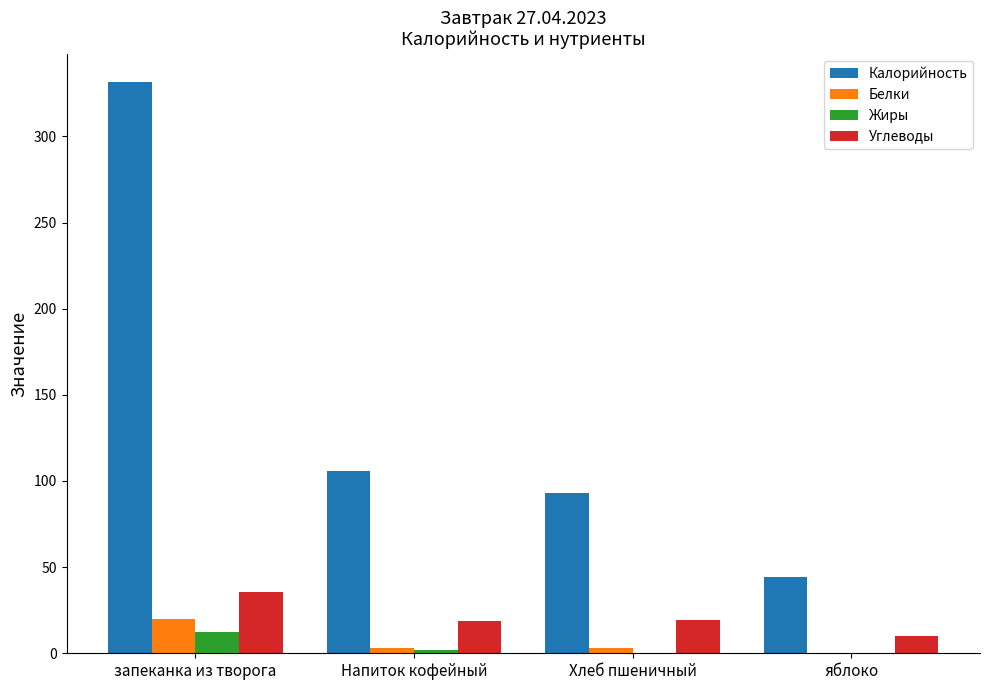

What is the approximate value of Калорийность at запеканка из творога?

331.4